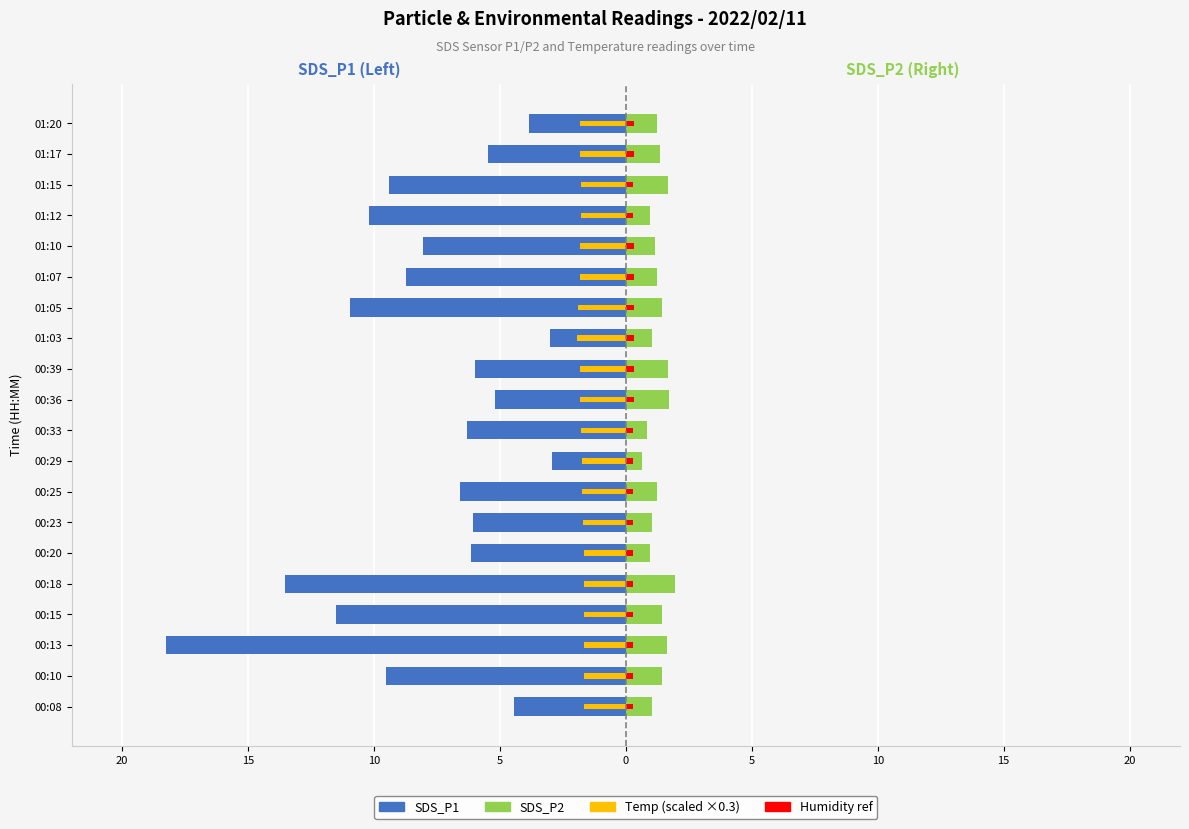

Reading right to left, list all the values displayed in this chart.

SDS_P1: -3.9	-5.5	-9.4	-10.2	-8.1	-8.7	-10.9	-3.0	-6.0	-5.2	-6.3	-3.0	-6.6	-6.0	-6.1	-13.5	-11.5	-18.3	-9.5	-4.4
Temp (scaled): -1.8	-1.8	-1.8	-1.8	-1.8	-1.8	-1.9	-1.9	-1.8	-1.8	-1.8	-1.7	-1.7	-1.7	-1.7	-1.7	-1.7	-1.7	-1.6	-1.6
SDS_P2: 1.2	1.4	1.7	1.0	1.1	1.2	1.4	1.1	1.7	1.7	0.8	0.6	1.2	1.1	0.9	1.9	1.4	1.6	1.4	1.1
Humidity (ref): 0.3	0.3	0.3	0.3	0.3	0.3	0.3	0.3	0.3	0.3	0.3	0.3	0.3	0.3	0.3	0.3	0.3	0.3	0.3	0.3